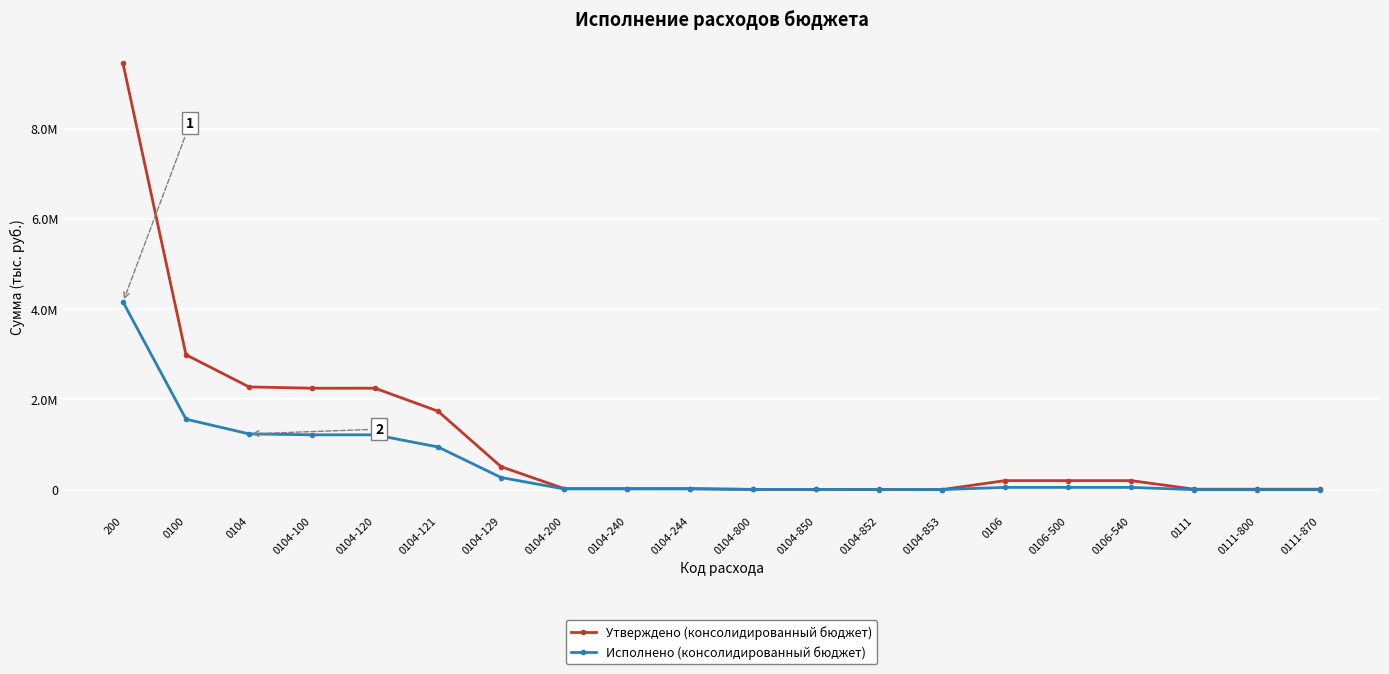

At how many categories does at least one series exceed 7002561?

1